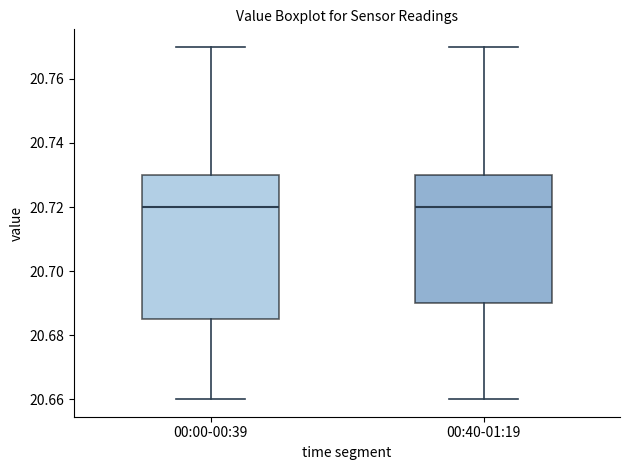

Where is the upper edge of the box for 00:00-00:39 on the y-axis? The values are not printed on the chart, so give them approximately, as read against the axis.

20.730